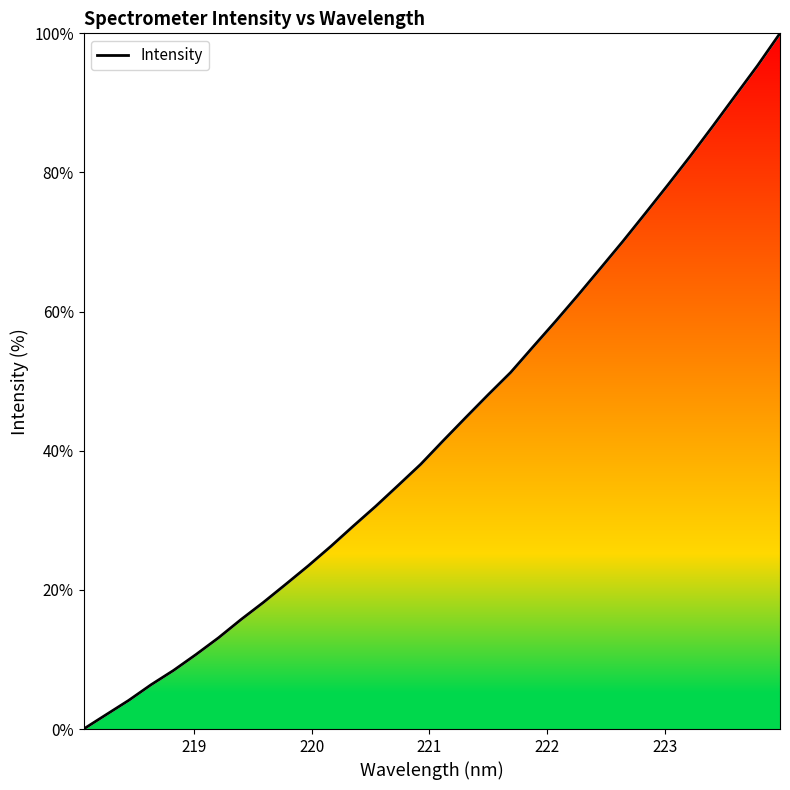

What is the difference between the maximum and minimum values?

100.0